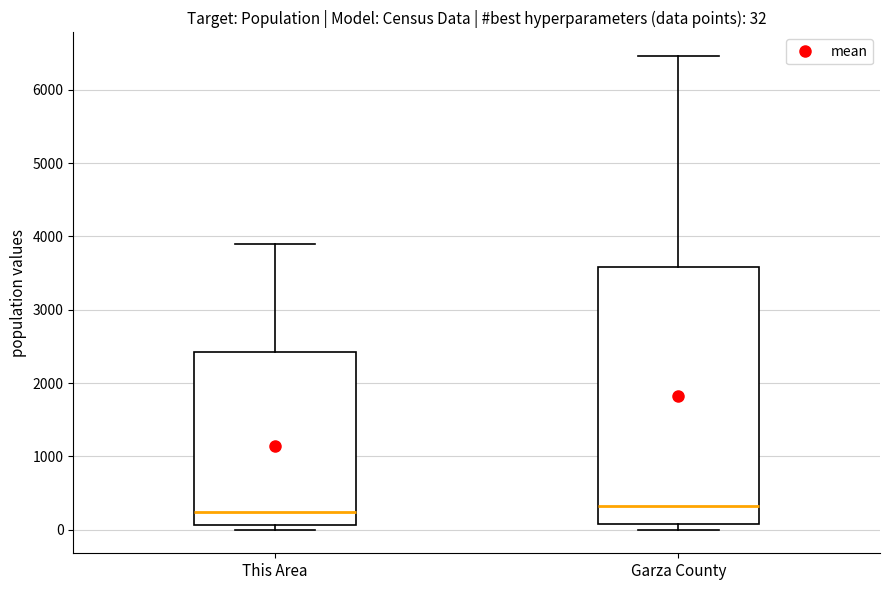

Comparing the boxes themselves (not the whiskers), which one is the tallest?

Garza County